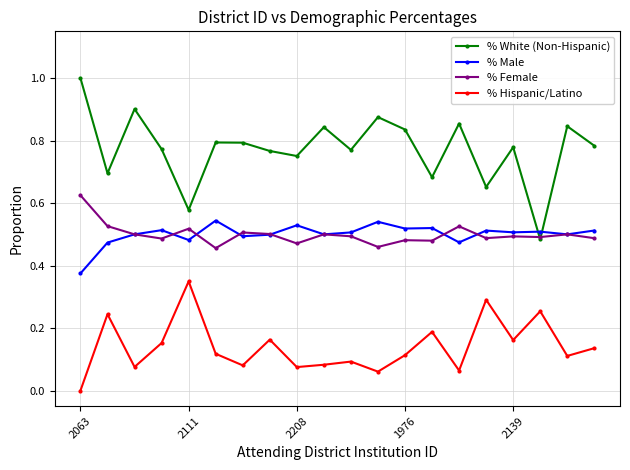

What is the maximum value shown in the chart?

1.0